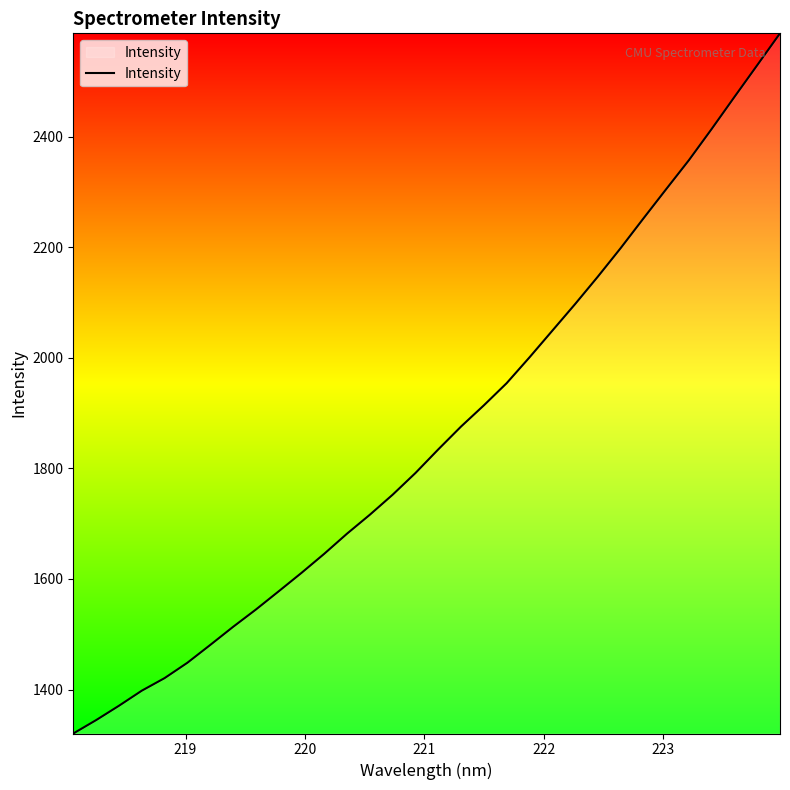

What is the difference between the maximum and minimum values?

1266.6